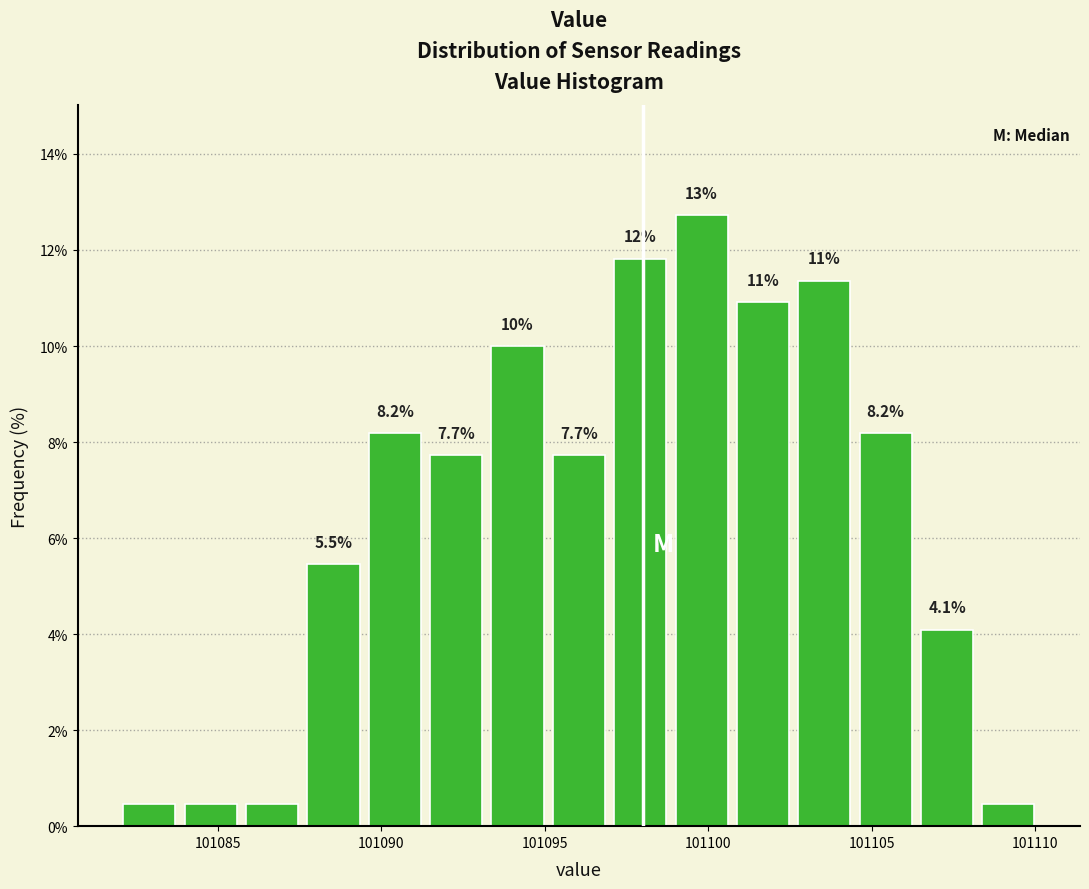

Around what value on the x-axis is the tallest bar? Give the approximate position of its centre, as read against the axis.

101100.0